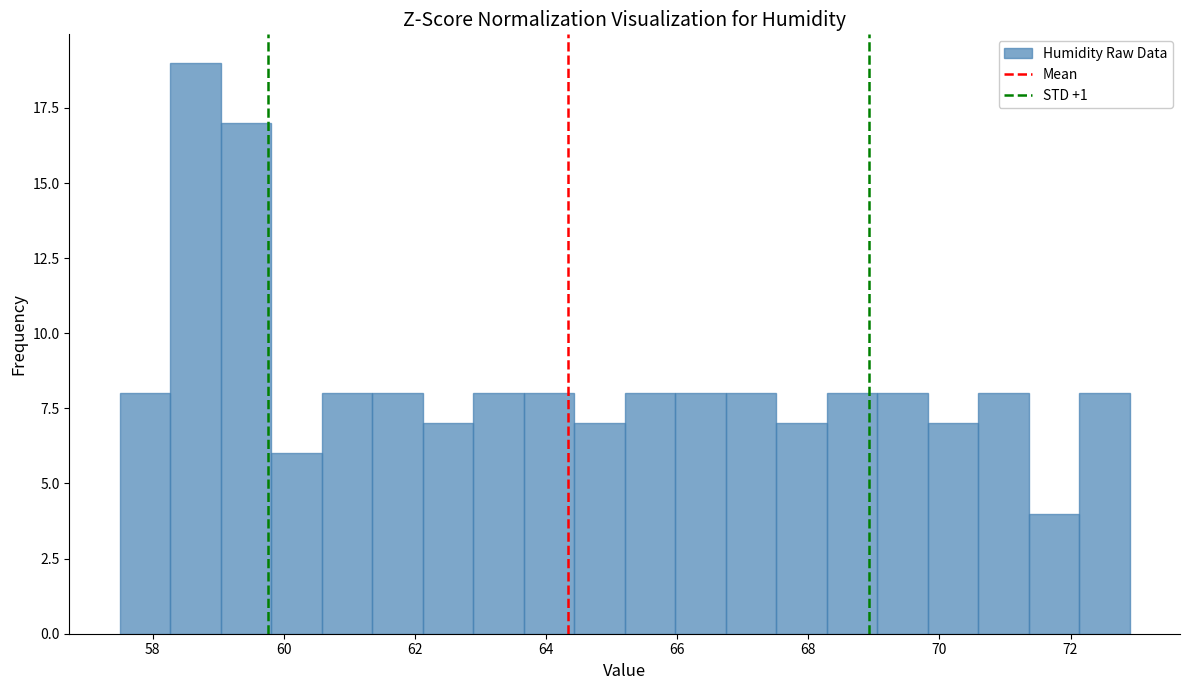

Read against the x-axis, roughly where is the centre of the tallest bar?

58.6